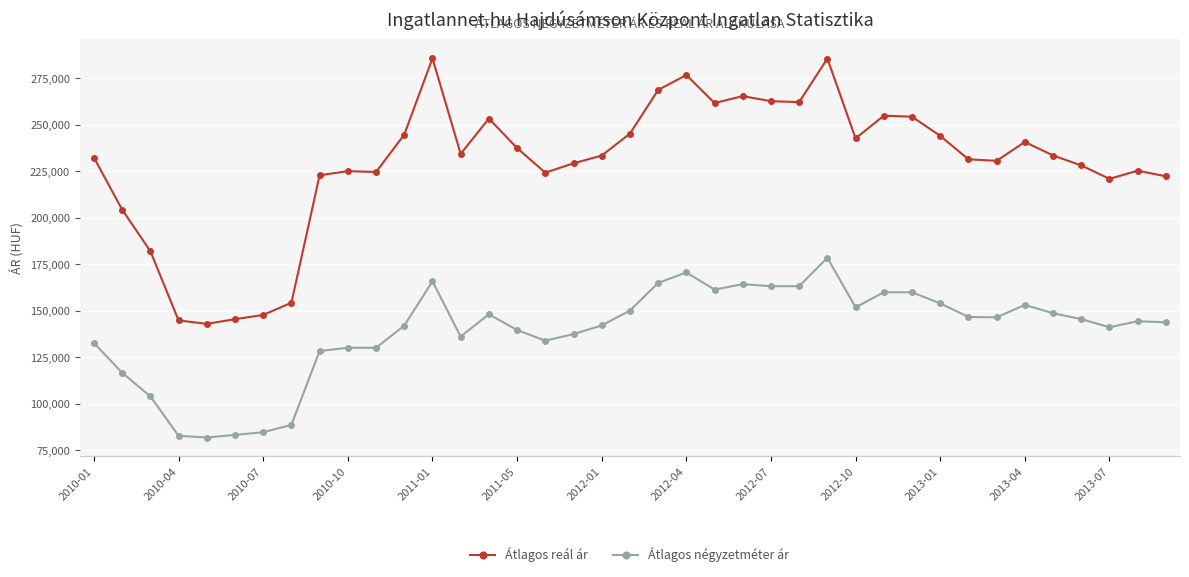

How many lines are shown in the chart?

2